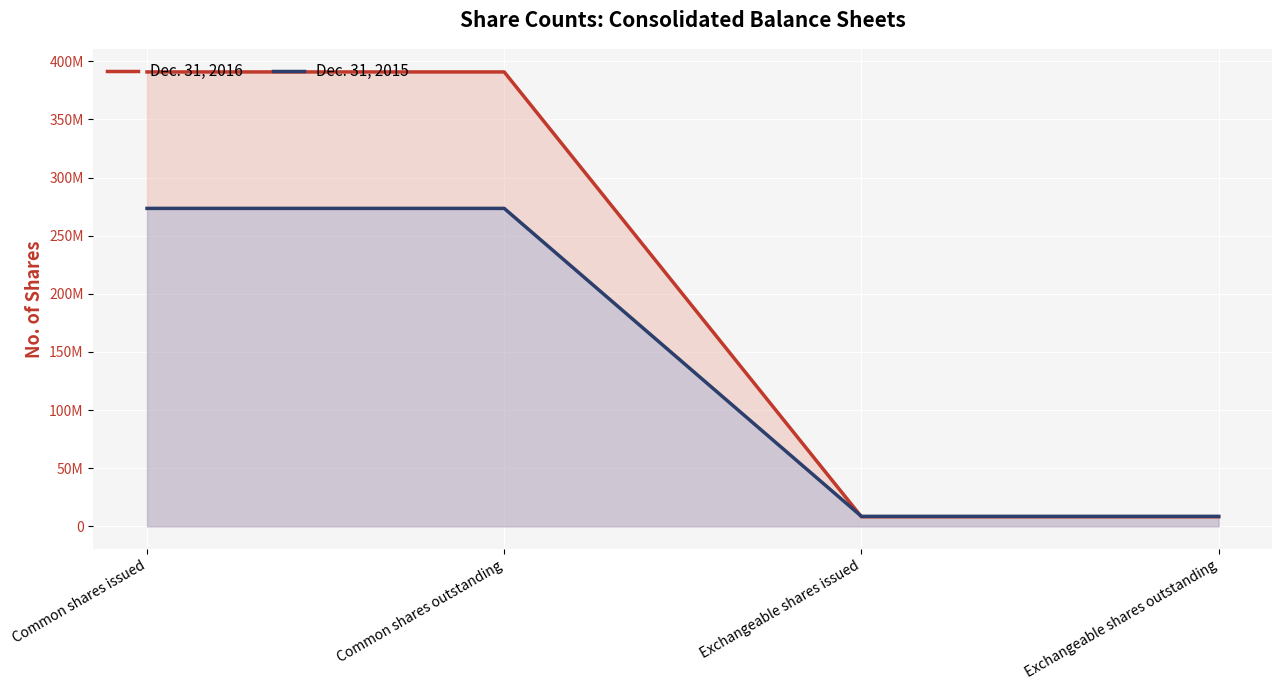

The value of Dec. 31, 2016 at Exchangeable shares outstanding is 8199894. True or false?

True